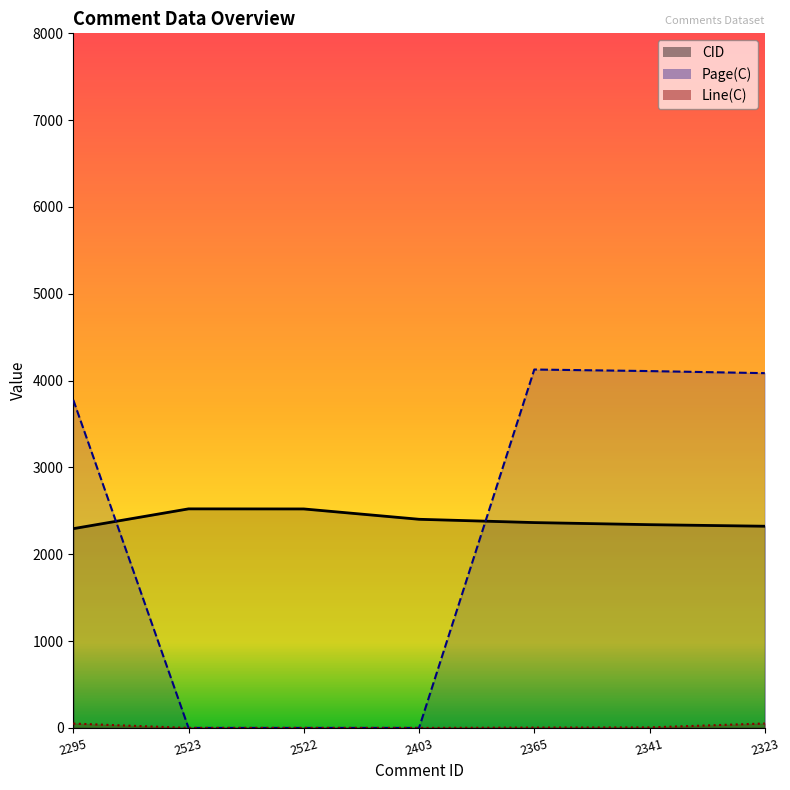

Does the chart have visible grid lines?

No